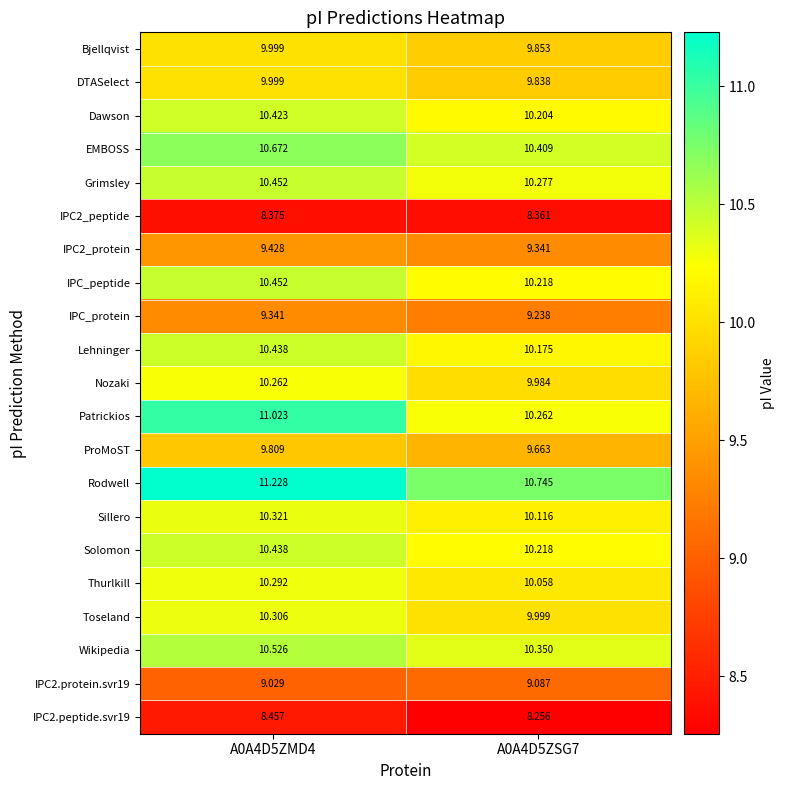

What is the maximum value shown in the chart?

11.2